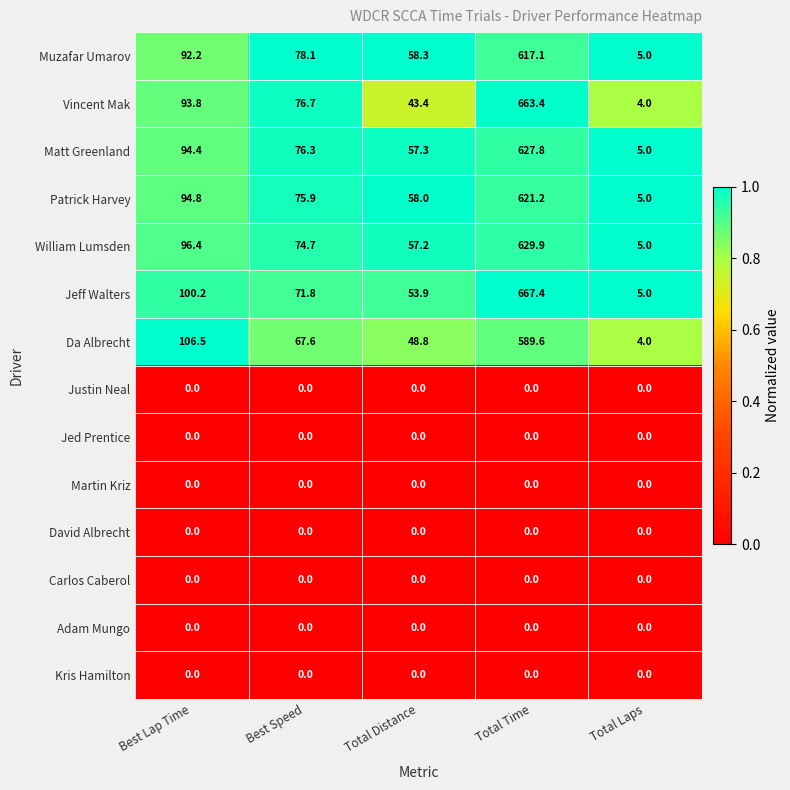

Which category has the highest value across all series?

Total Time